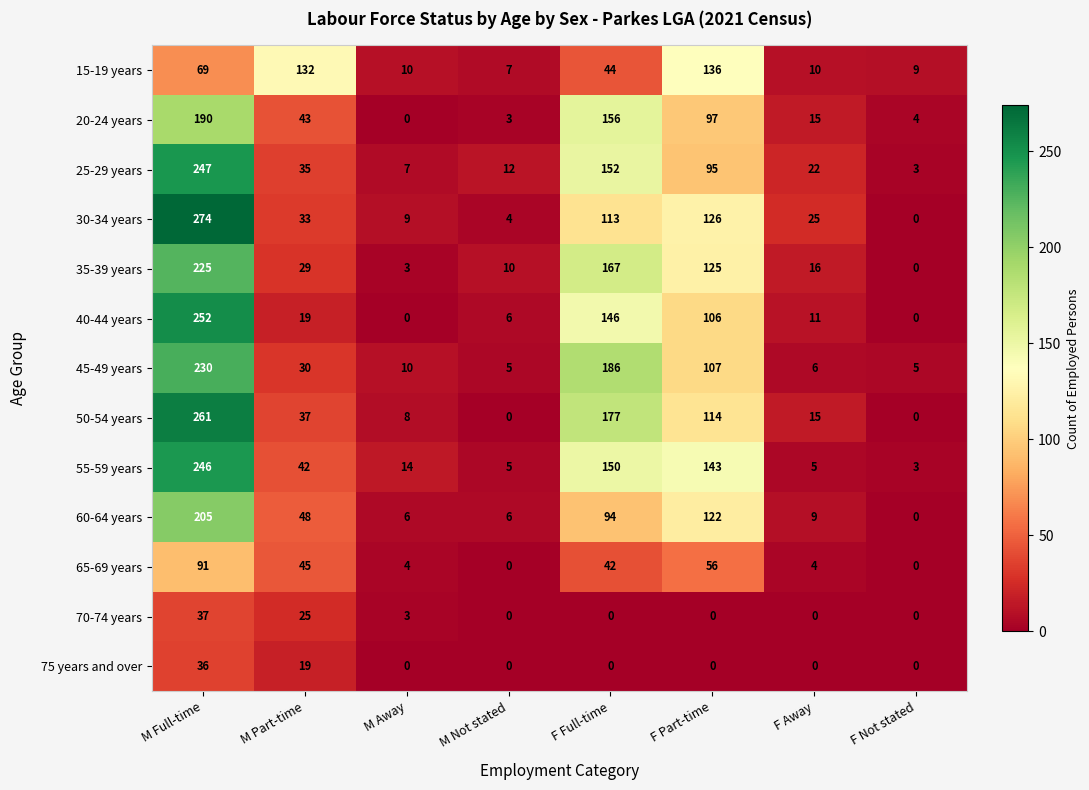

What is the average value of the 70-74 years series?

8